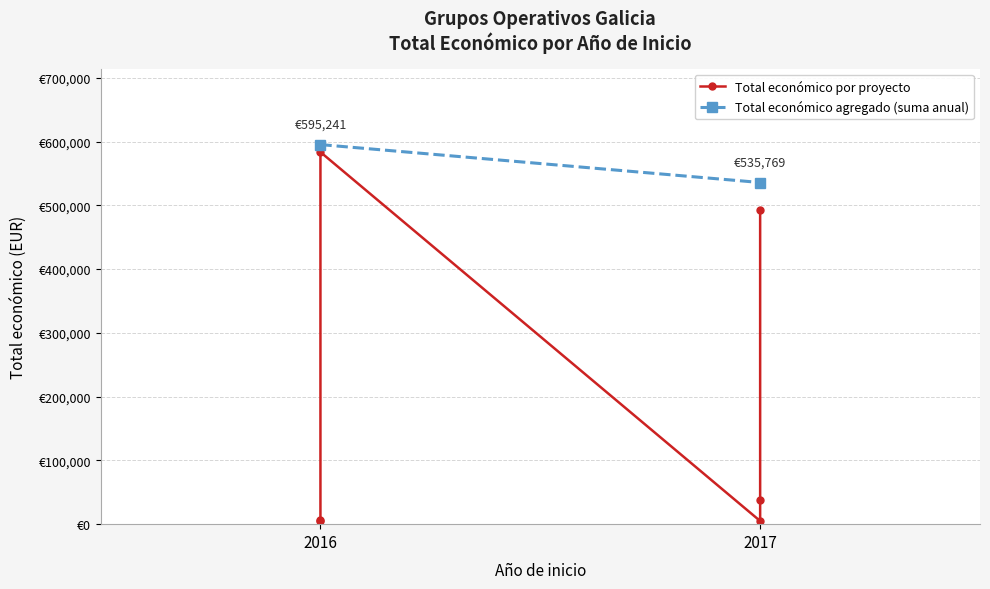

How many data points are less than 38426?

3